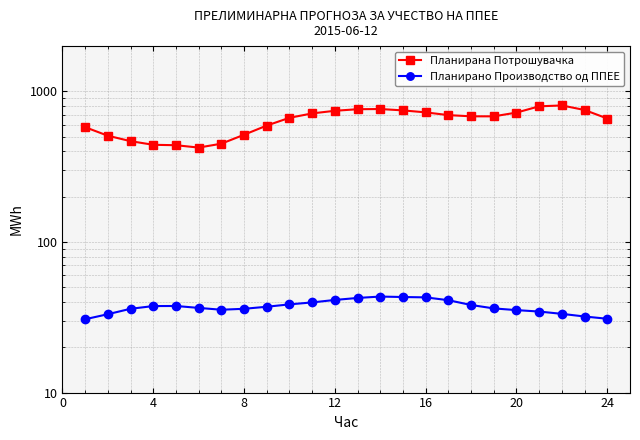

The Планирано Производство од ППЕЕ series shows 54.1 at 0. True or false?

False